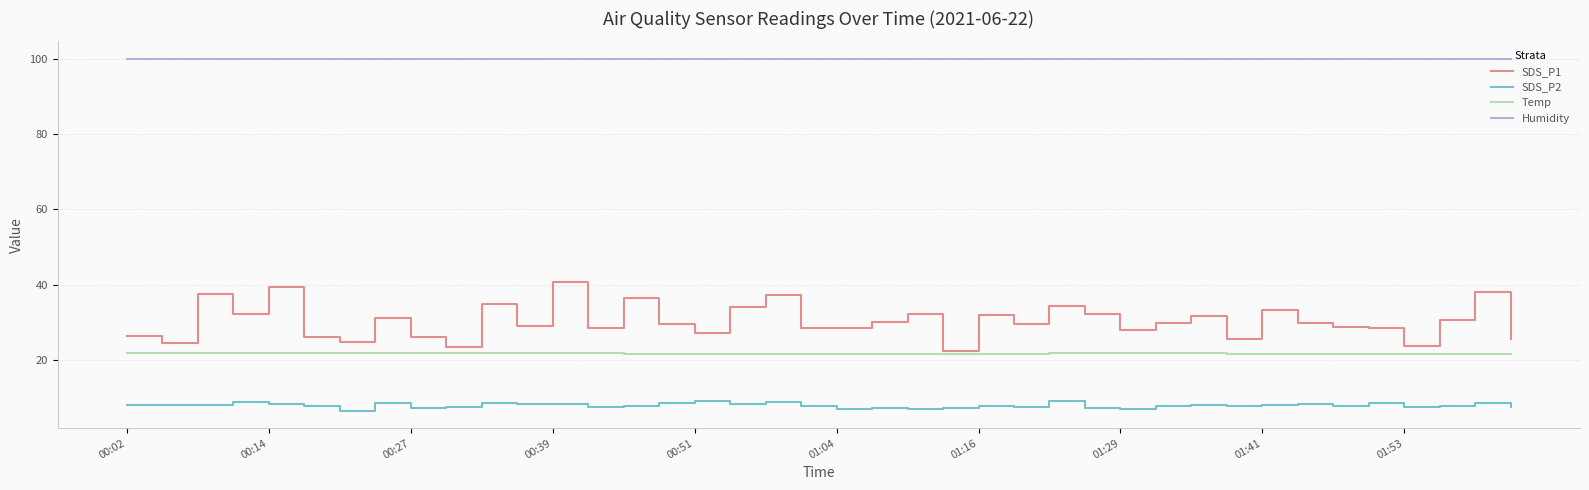

Which series has the widest spread of values?

SDS_P1